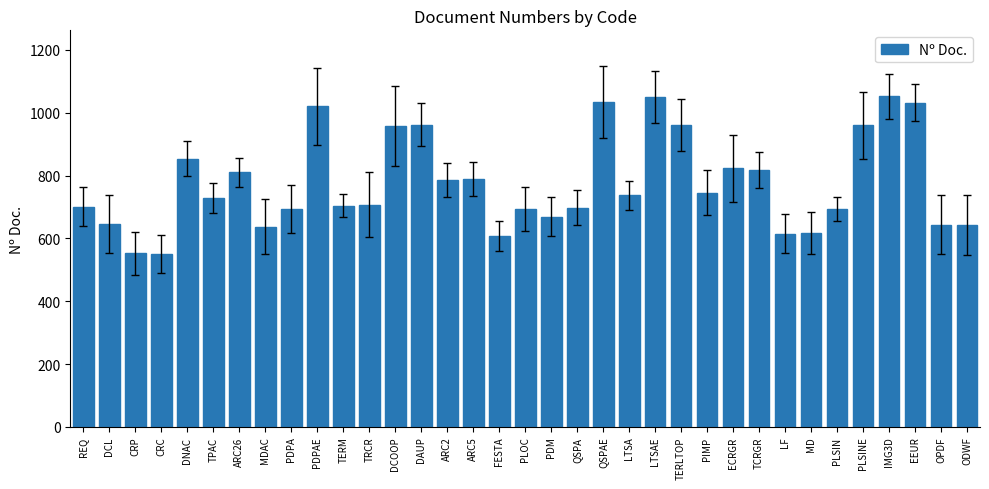

True or false: the data shows 864 at ODWF.

False